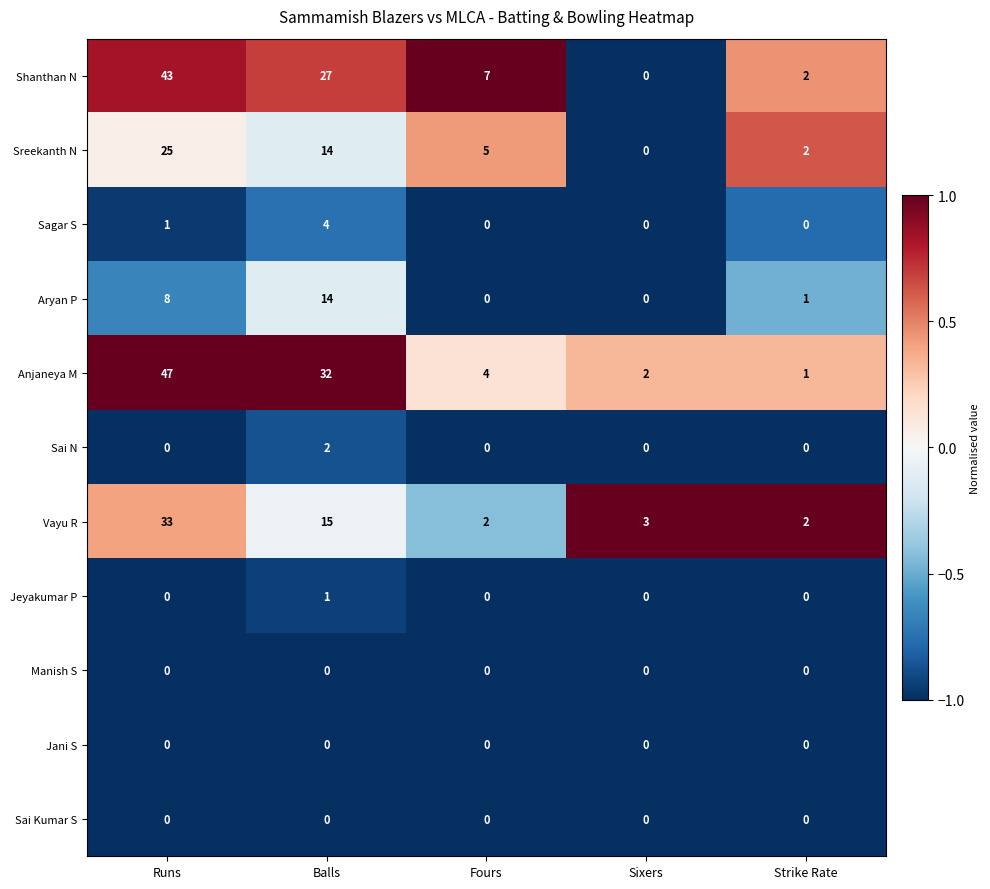

Count the Sai N values in the range 0 to 1.

4